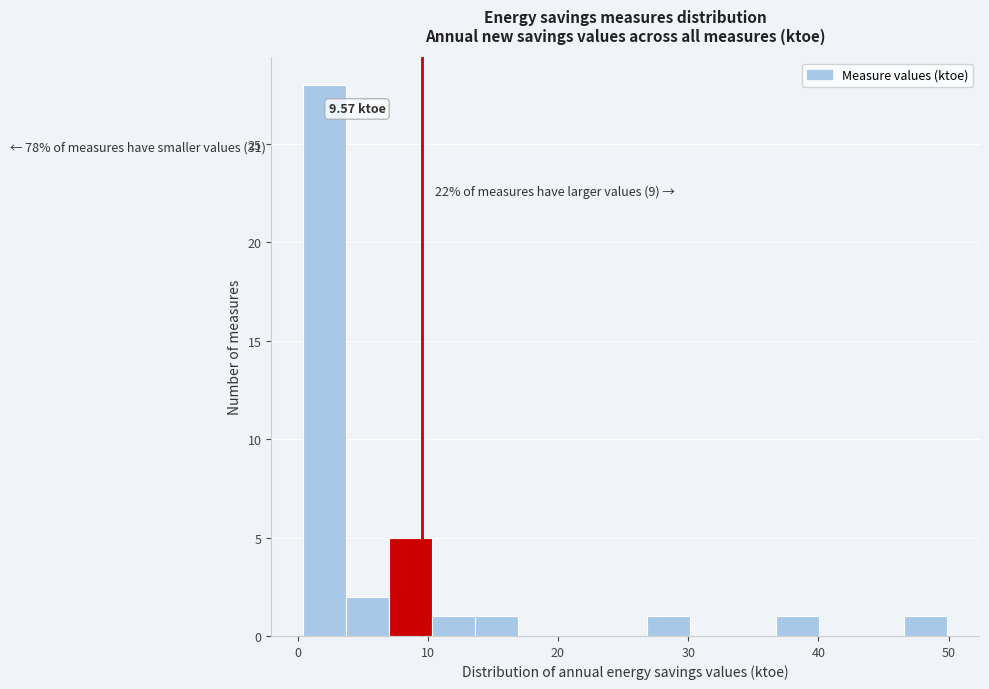

Around what value on the x-axis is the tallest bar? Give the approximate position of its centre, as read against the axis.

2